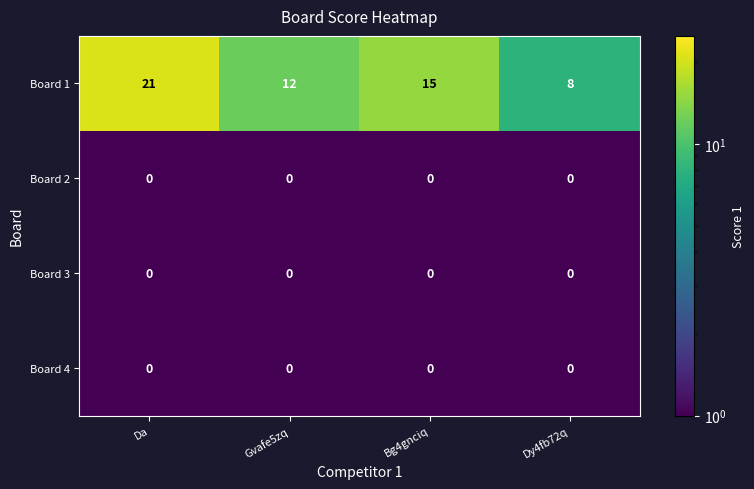

Reading right to left, what are all the values shown in this chart?

Board 1: Dy4fb72q=8	Bg4gnciq=15	Gvafe5zq=12	Da=21
Board 2: Dy4fb72q=0	Bg4gnciq=0	Gvafe5zq=0	Da=0
Board 3: Dy4fb72q=0	Bg4gnciq=0	Gvafe5zq=0	Da=0
Board 4: Dy4fb72q=0	Bg4gnciq=0	Gvafe5zq=0	Da=0